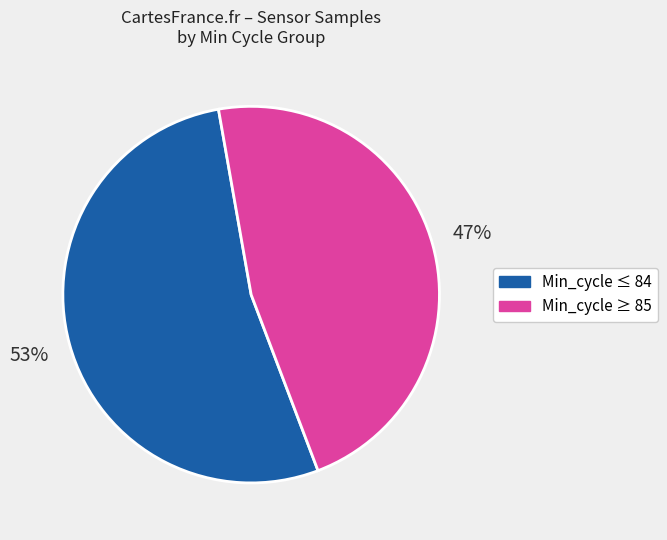

To the nearest percent, what is the average slice percentage?

50%